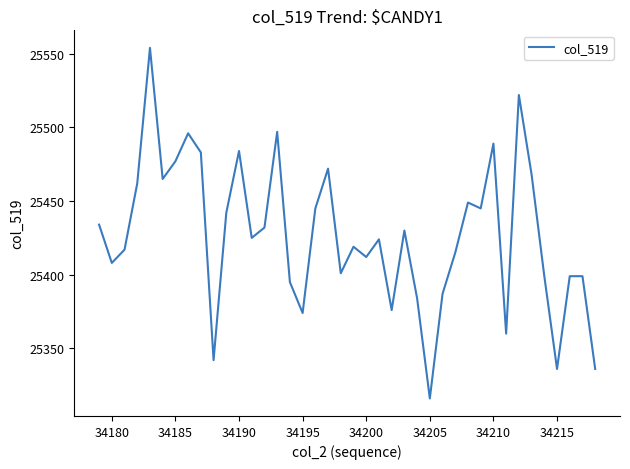

What is the minimum value shown in the chart?

25316